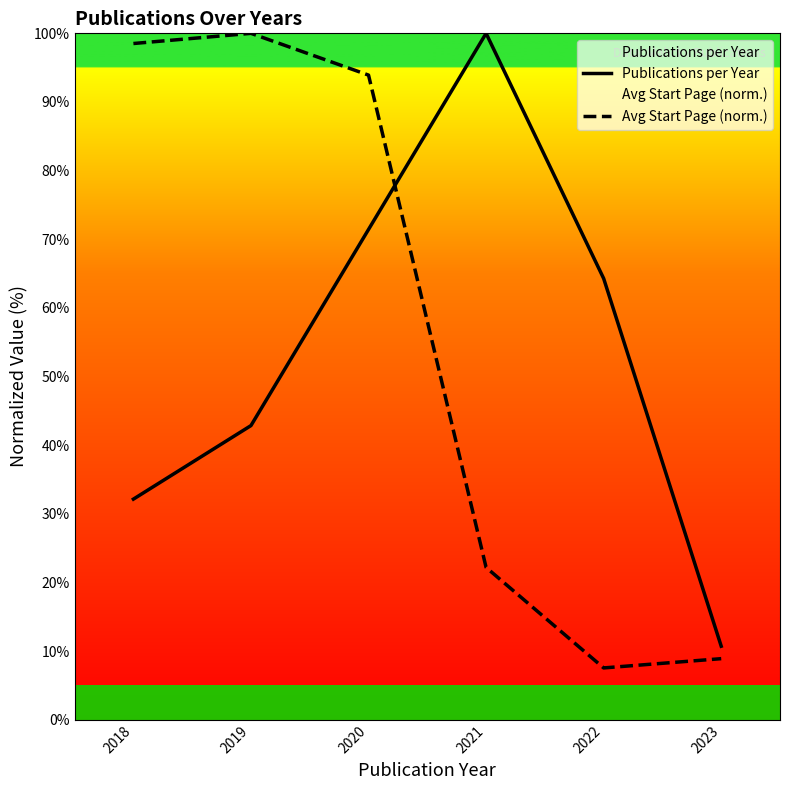

Which series changed the most between 2018 and 2021?

Avg Start Page (norm.)